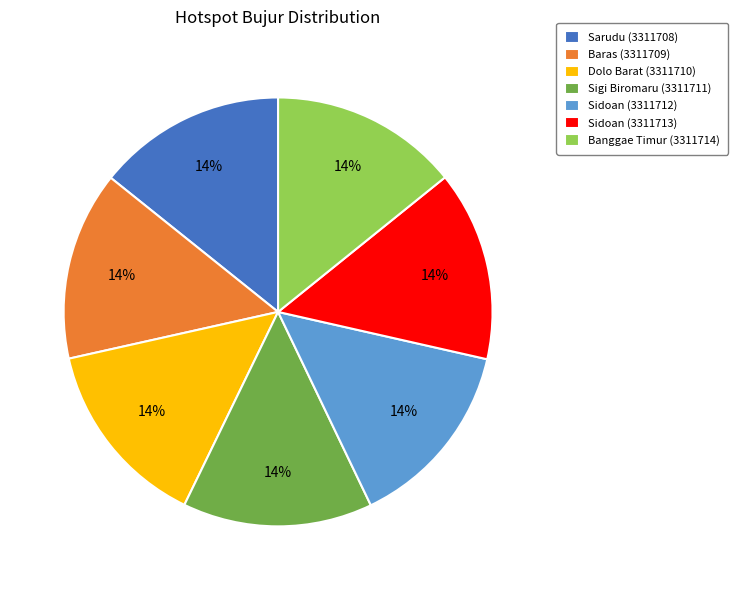

Approximately how many times larger is the value at Baras (3311709) compared to Sidoan (3311713)?

1.0